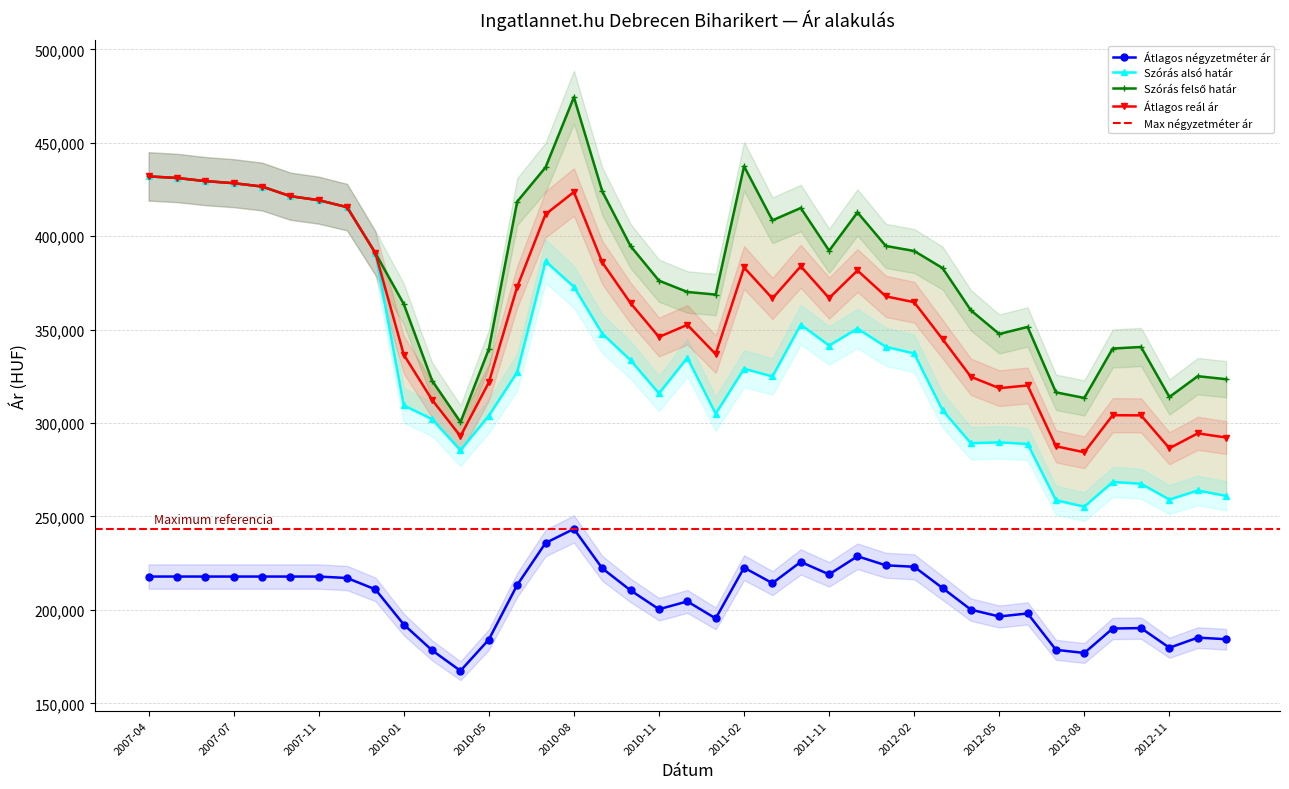

True or false: Átlagos reál ár and Átlagos négyzetméter ár intersect in this chart.

False